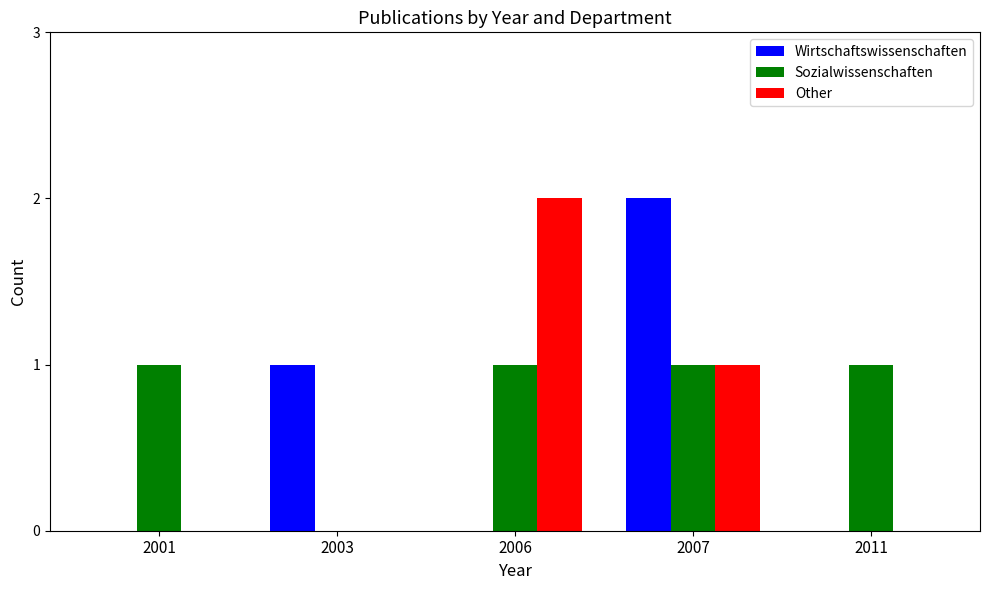

What is the sum of all Other values?

3